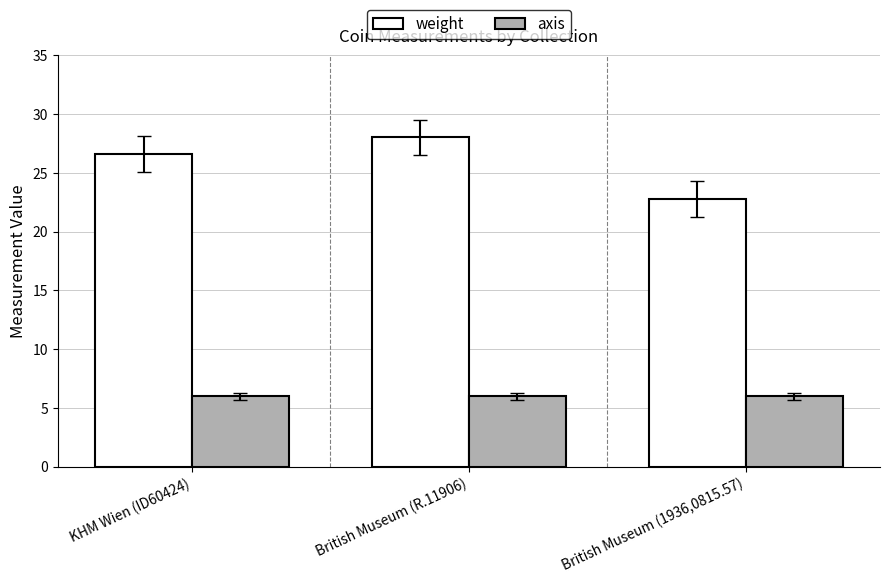

Rank the series by their maximum value, from lowest to highest.

axis, weight